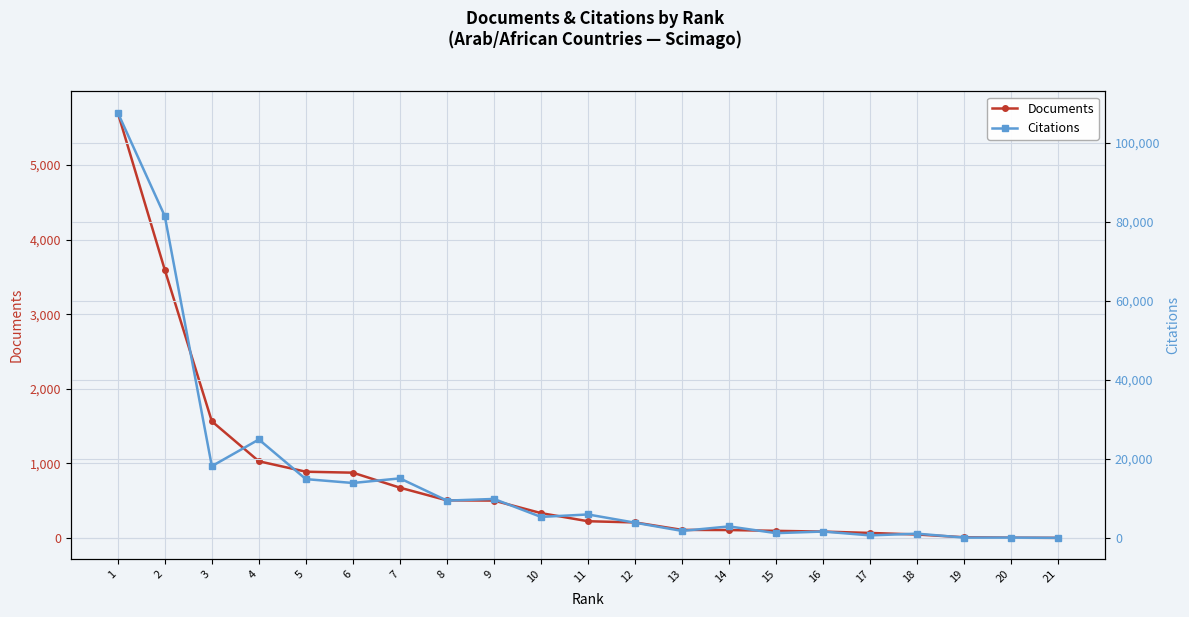

What is the sum of the Citations values at 7 and 21?

15068